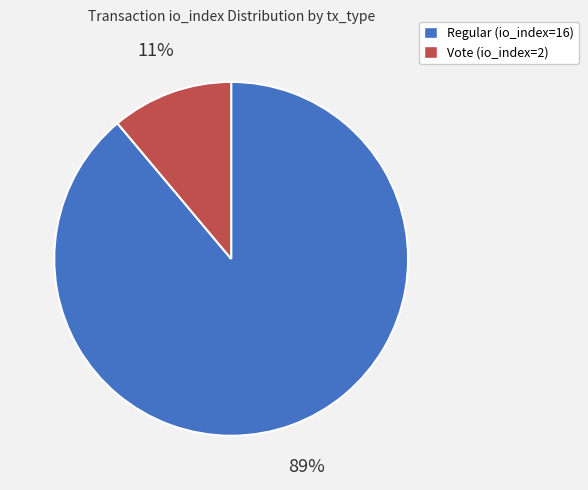

How many slices are in this pie chart?

2